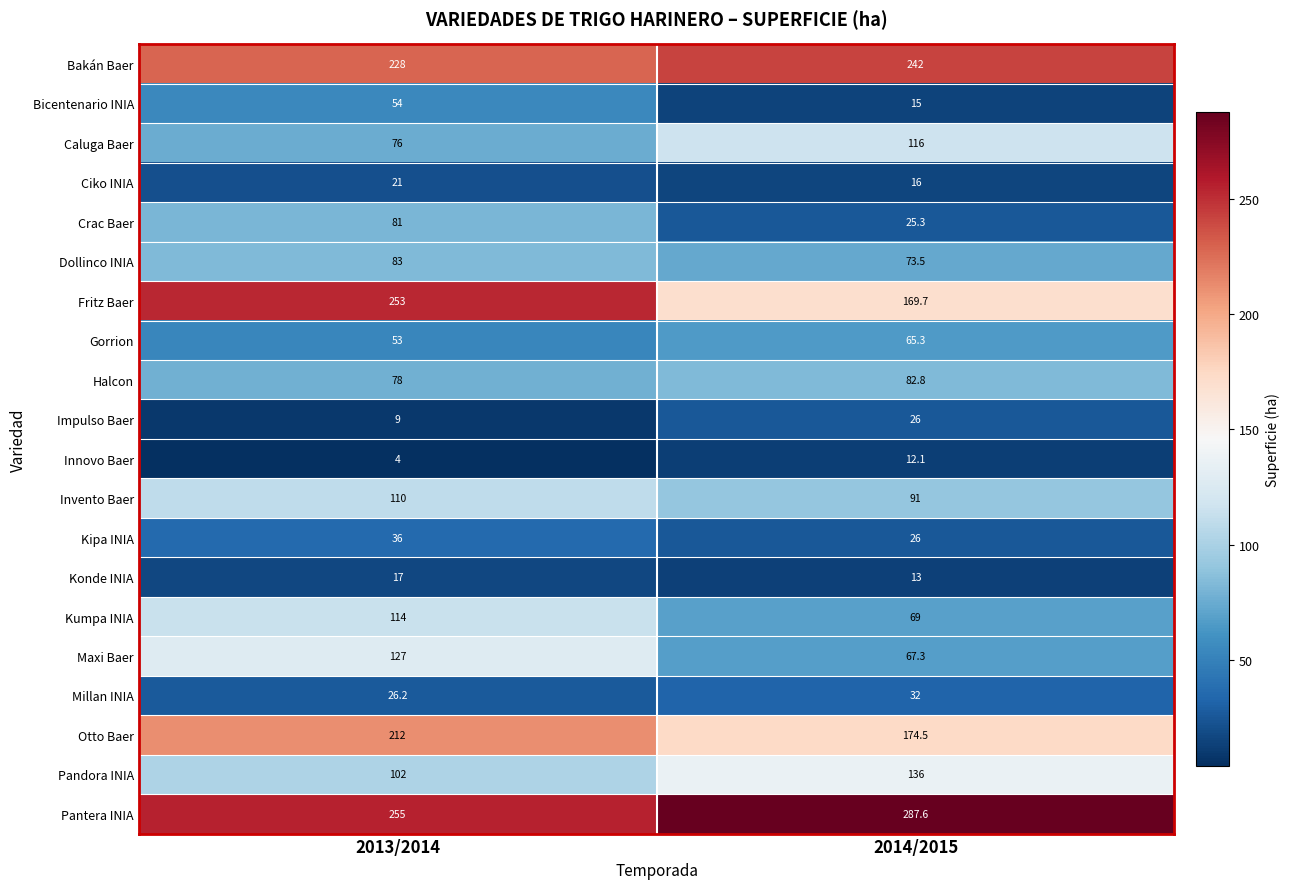

Between 2013/2014 and 2014/2015, which series saw the biggest shift?

Fritz Baer